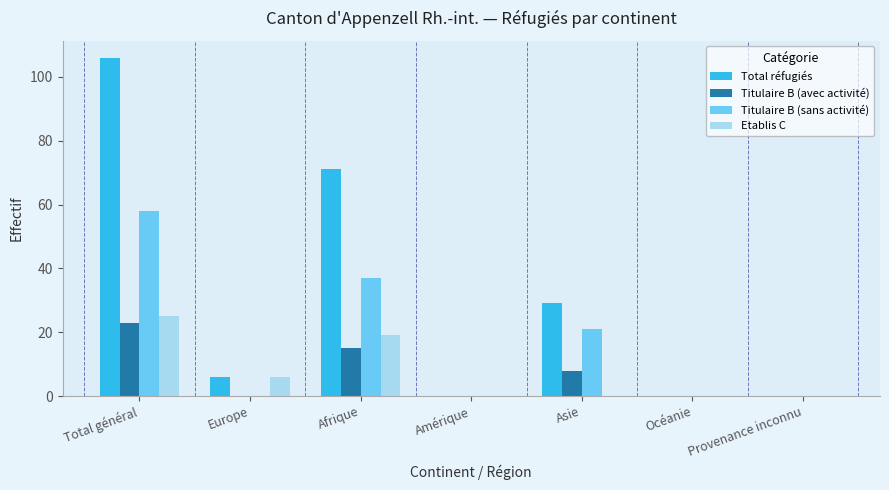

Which series has the largest total across all categories?

Total réfugiés